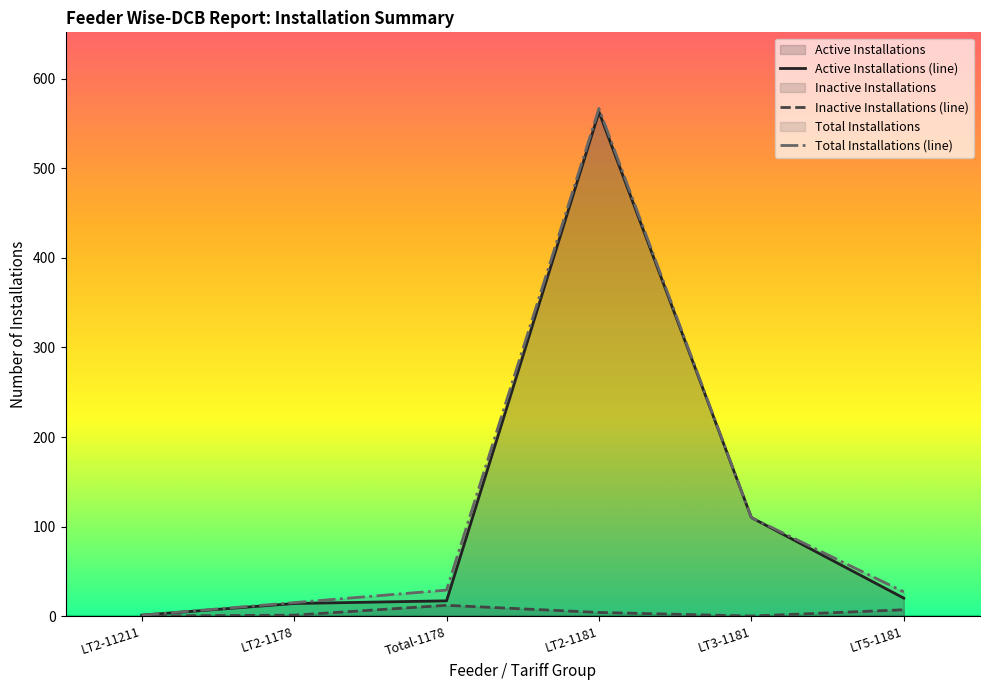

Where does the Active Installations (line) series first go above 20?

LT2-1181